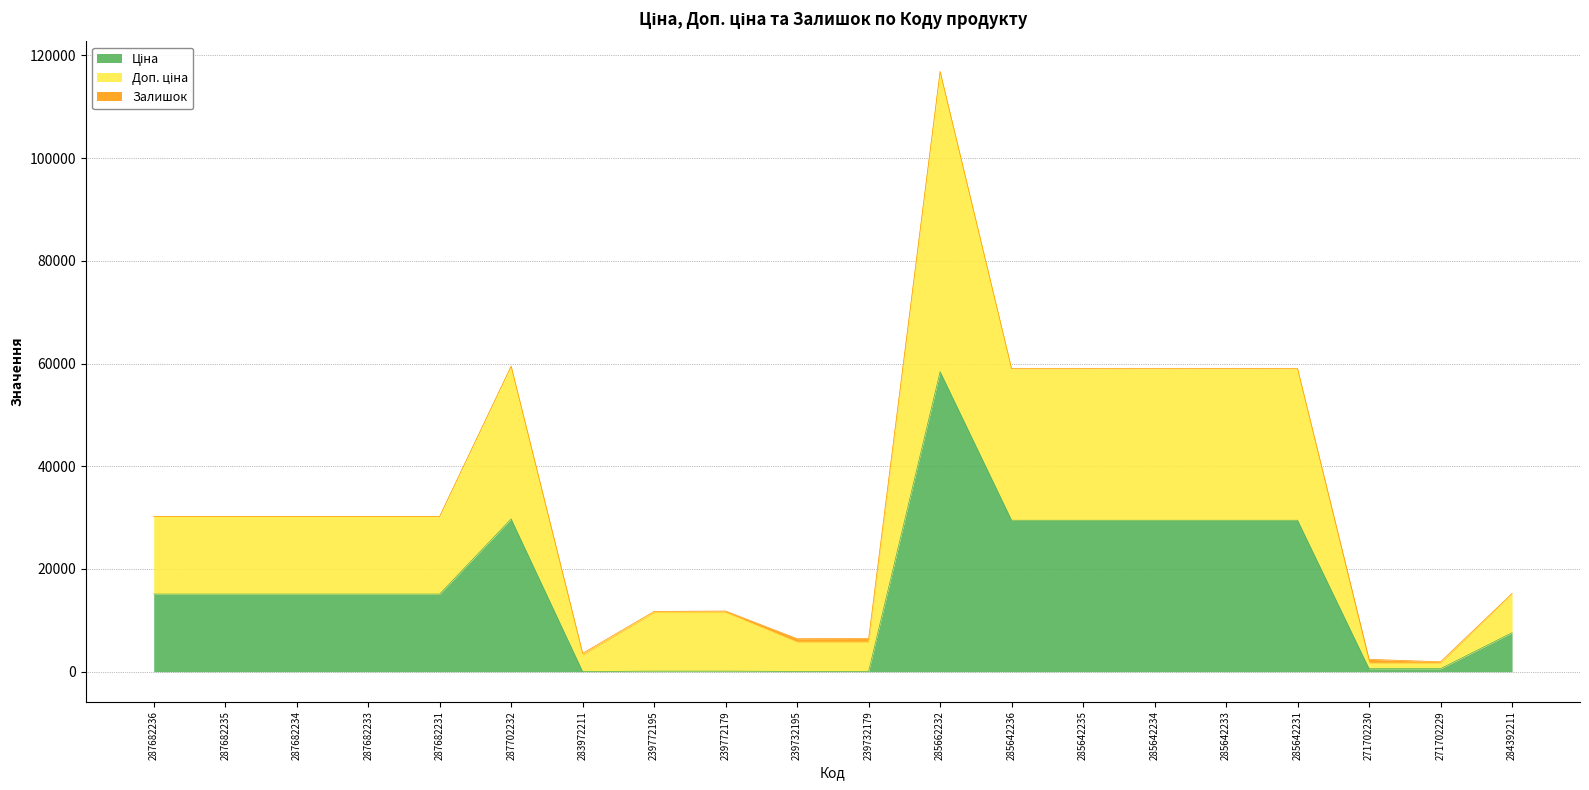

True or false: Ціна and Доп. ціна cross at least once.

False